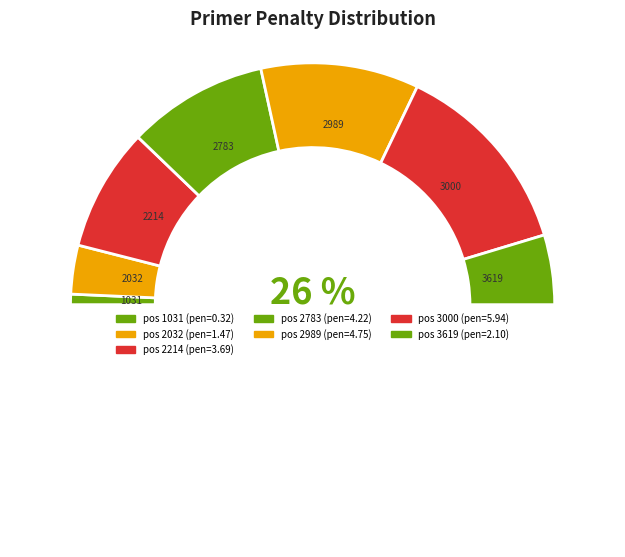

To the nearest percent, what is the average slice percentage?

14%